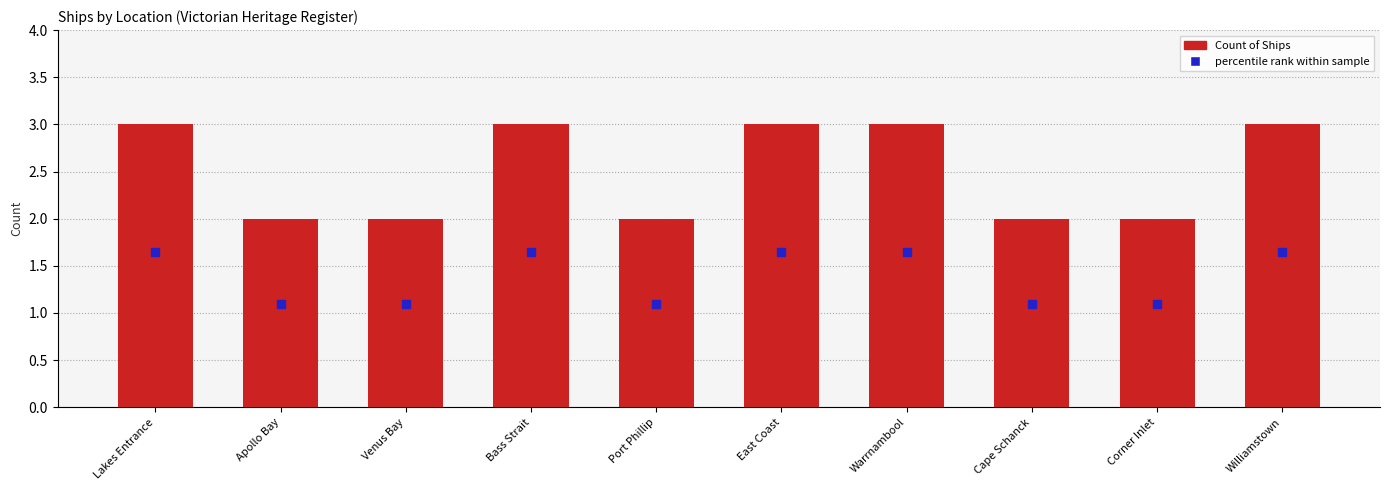

What is the label of the 5th bar from the left?

Port Phillip